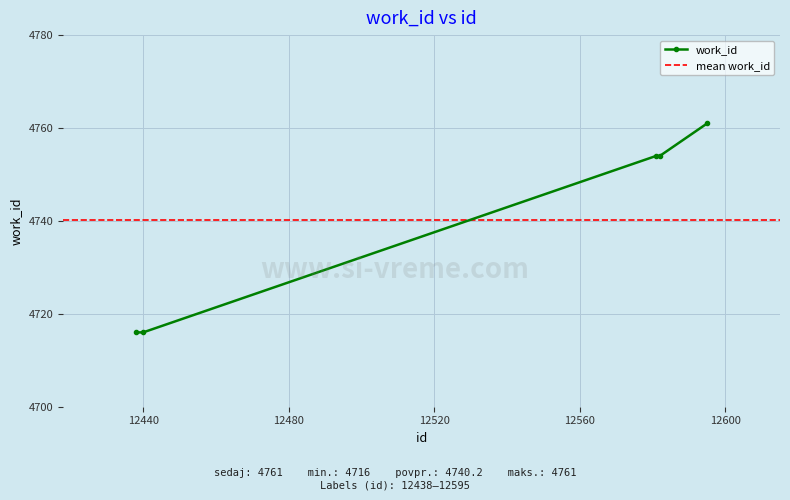

What is the ratio of the value at 12438 to the value at 12595?

1.0